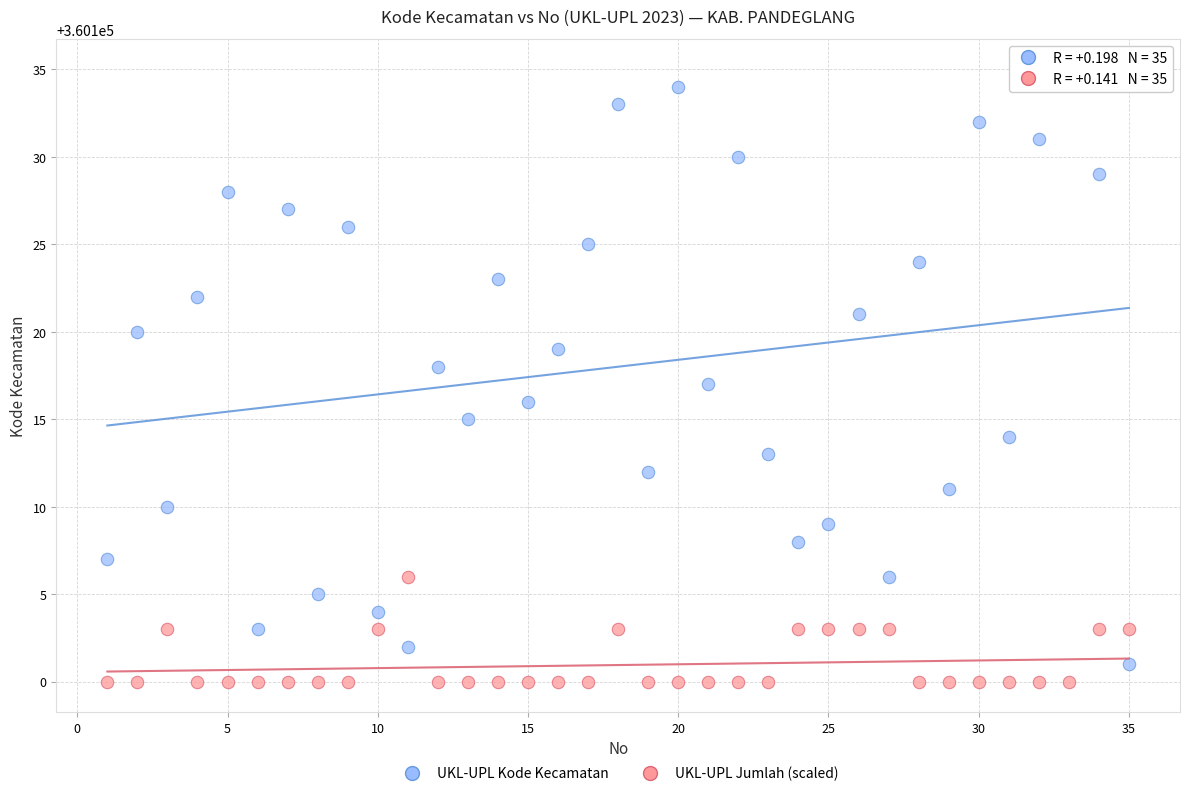

Across all data points, what is the range of Y values (max minus min)?

35